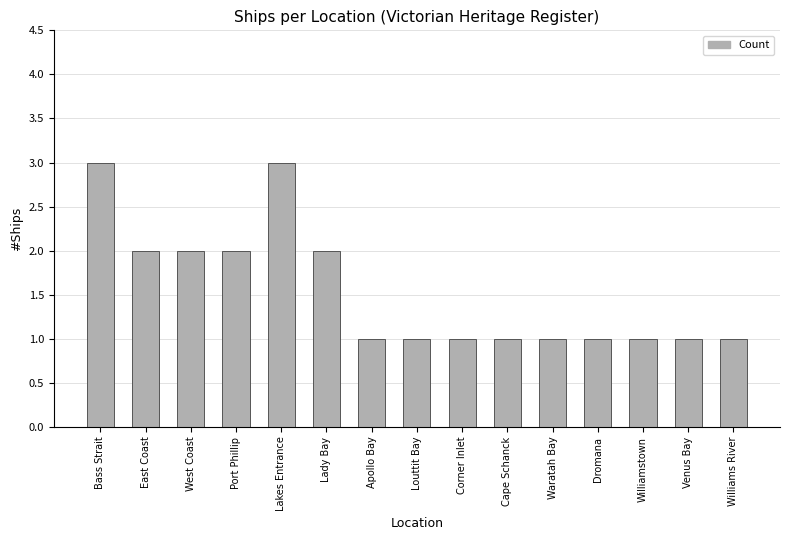

What is the difference between the values at Corner Inlet and Lady Bay?

1